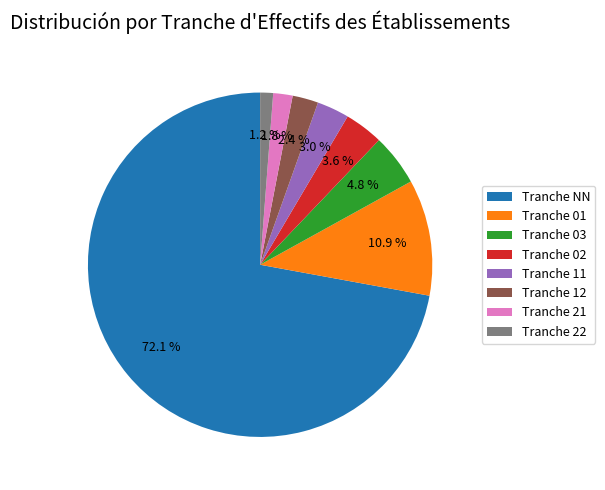

To the nearest percent, what is the average slice percentage?

12%